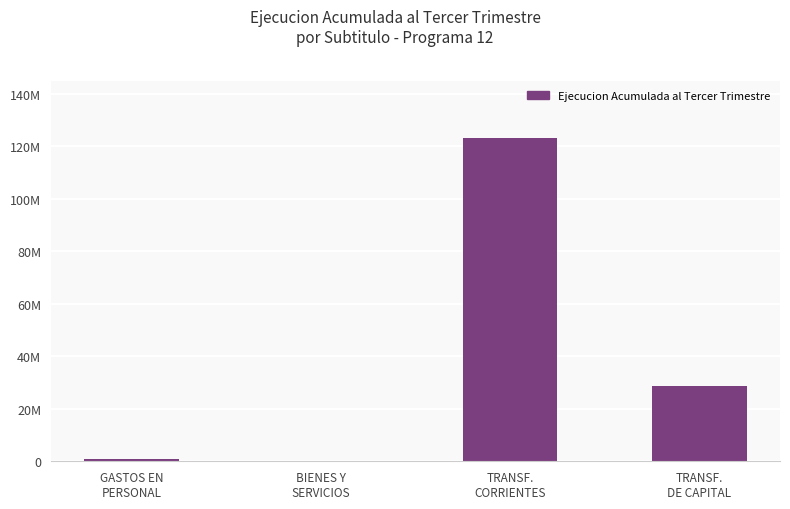

What is the sum of the values at GASTOS EN
PERSONAL and TRANSF.
CORRIENTES?

124150566